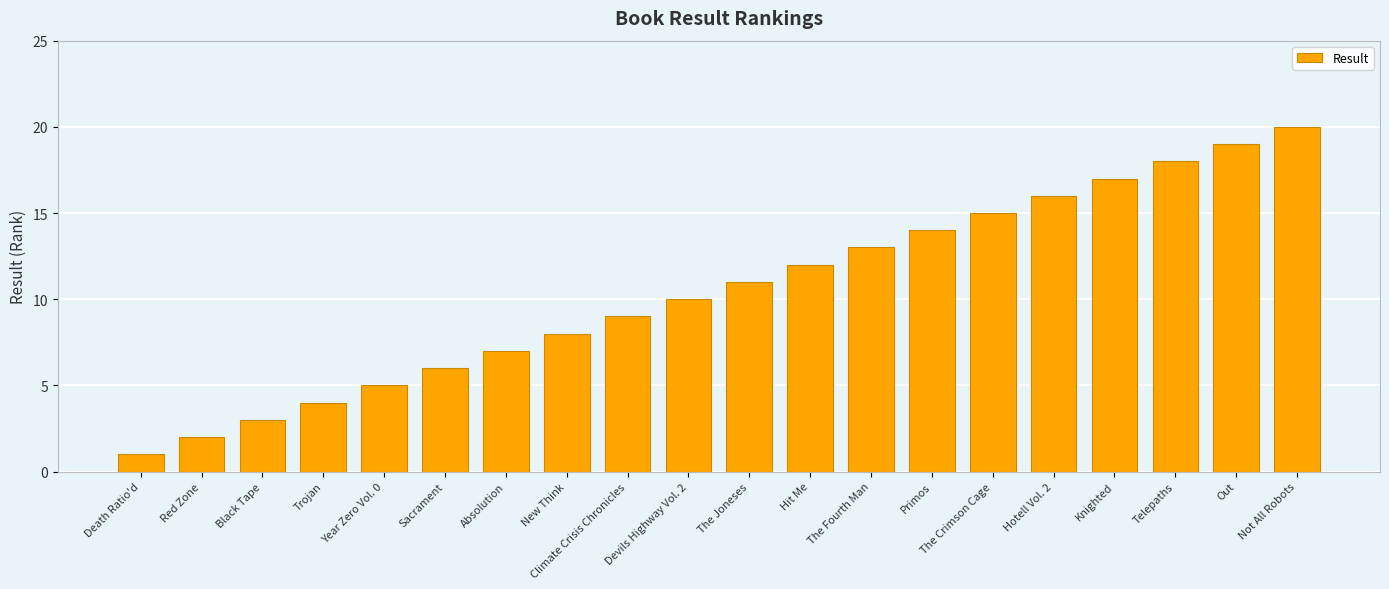

What is the difference between the maximum and minimum values?

19